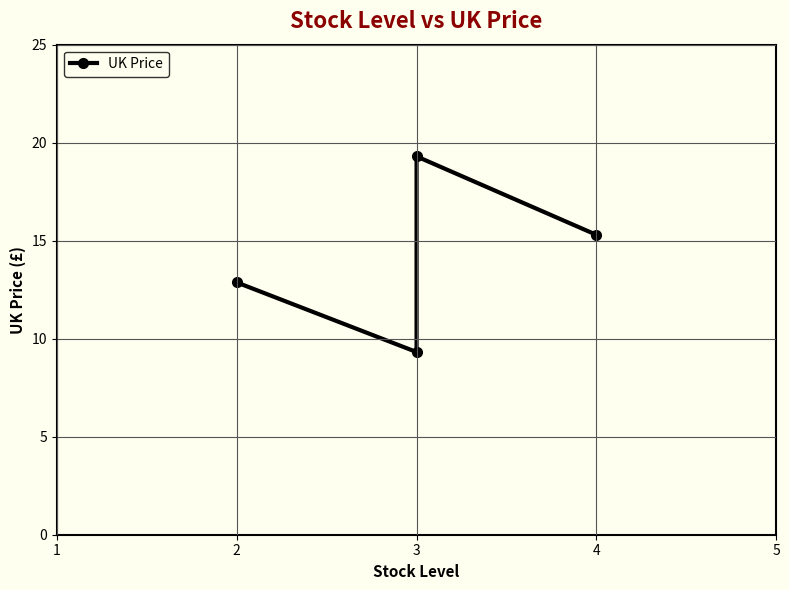

True or false: there are more than 0 points higher than both neighbors.

True